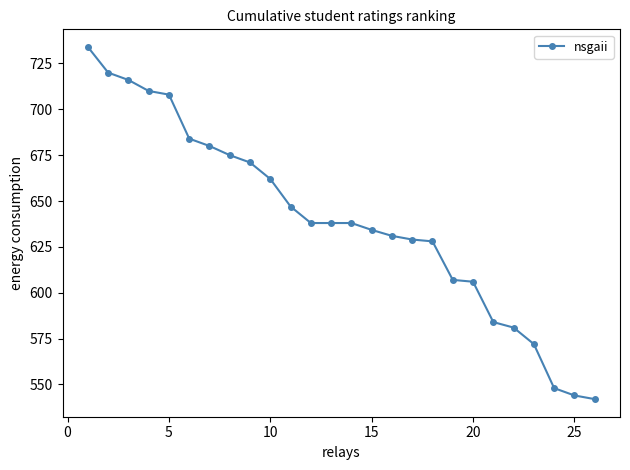

What is the smallest value displayed?

542.0